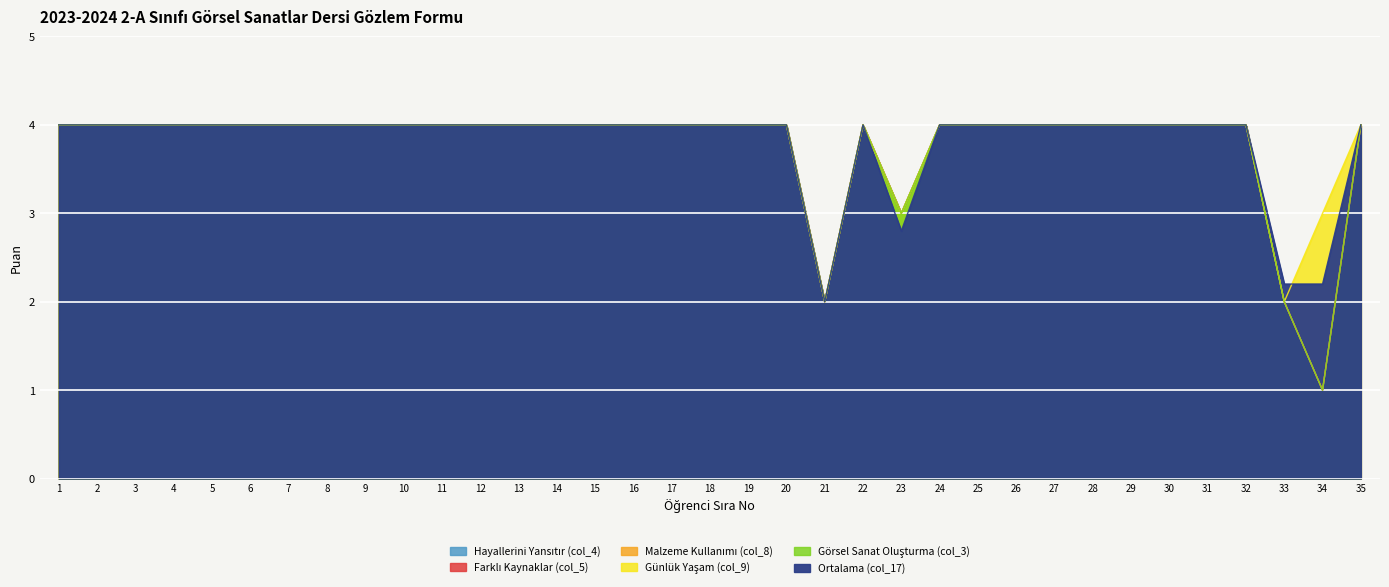

Which category has the lowest value across all series?

34